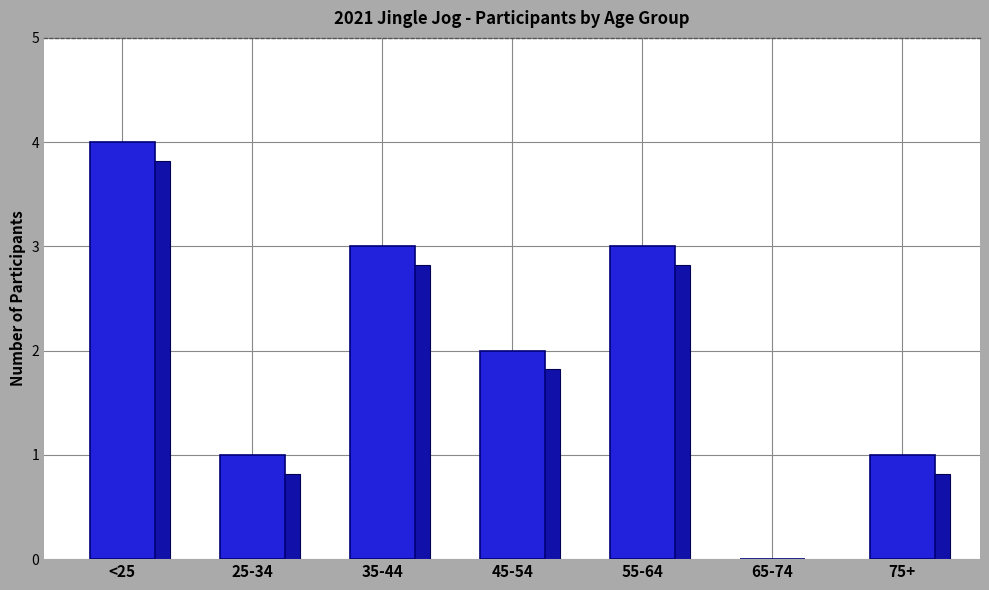

What is the difference between the maximum and second lowest values?

3